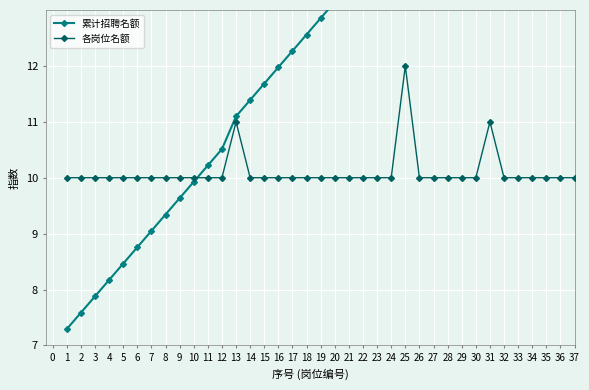

True or false: 各岗位名额 has more than 2 points higher than both neighbors.

True